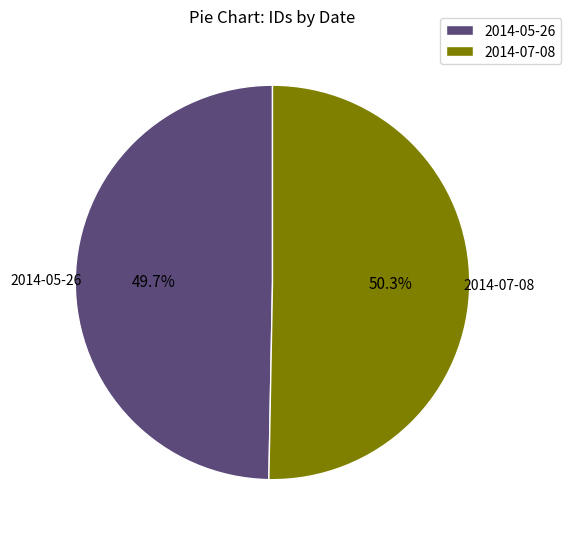

Rank the categories by value from highest to lowest.

2014-07-08, 2014-05-26